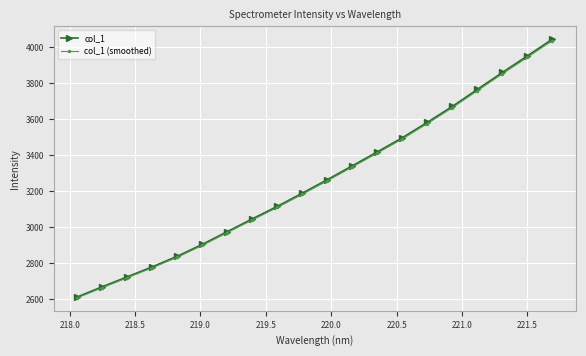

Reading left to right, list all the values displayed in this chart.

col_1: 2613.0	2669.8	2725.0	2780.7	2839.5	2905.4	2976.6	3047.3	3116.9	3190.3	3265.3	3342.4	3419.7	3498.4	3584.1	3672.4	3766.9	3861.0	3952.8	4046.1
col_1 (smoothed): 2607.8	2664.4	2719.6	2775.1	2833.8	2899.6	2970.6	3041.2	3110.6	3183.9	3258.8	3335.8	3412.9	3491.4	3576.9	3665.1	3759.4	3853.3	3944.9	4038.0